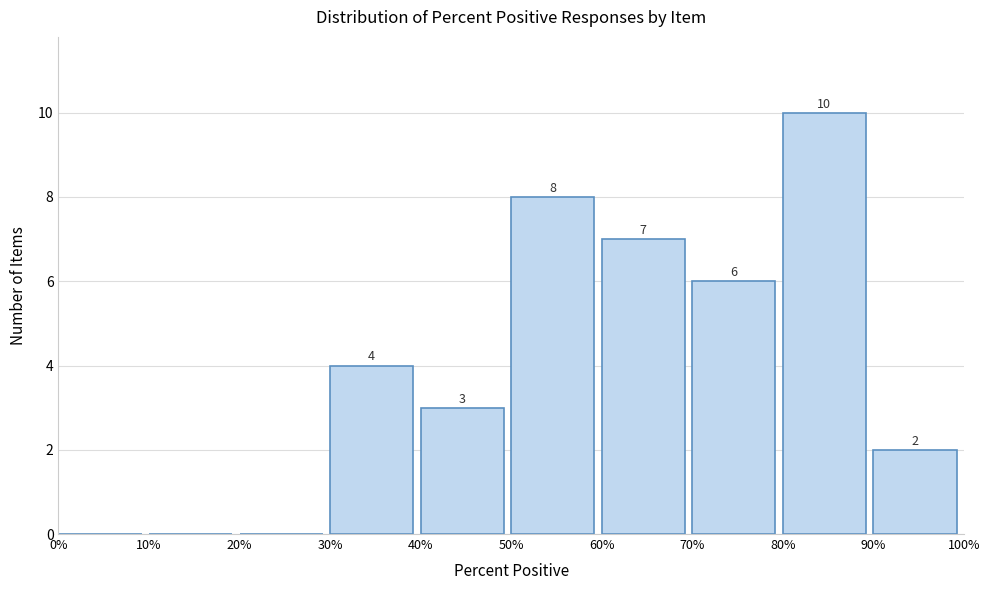

Reading right to left, what are all the values shown in this chart?

90%=2	80%=10	70%=6	60%=7	50%=8	40%=3	30%=4	20%=0	10%=0	0%=0